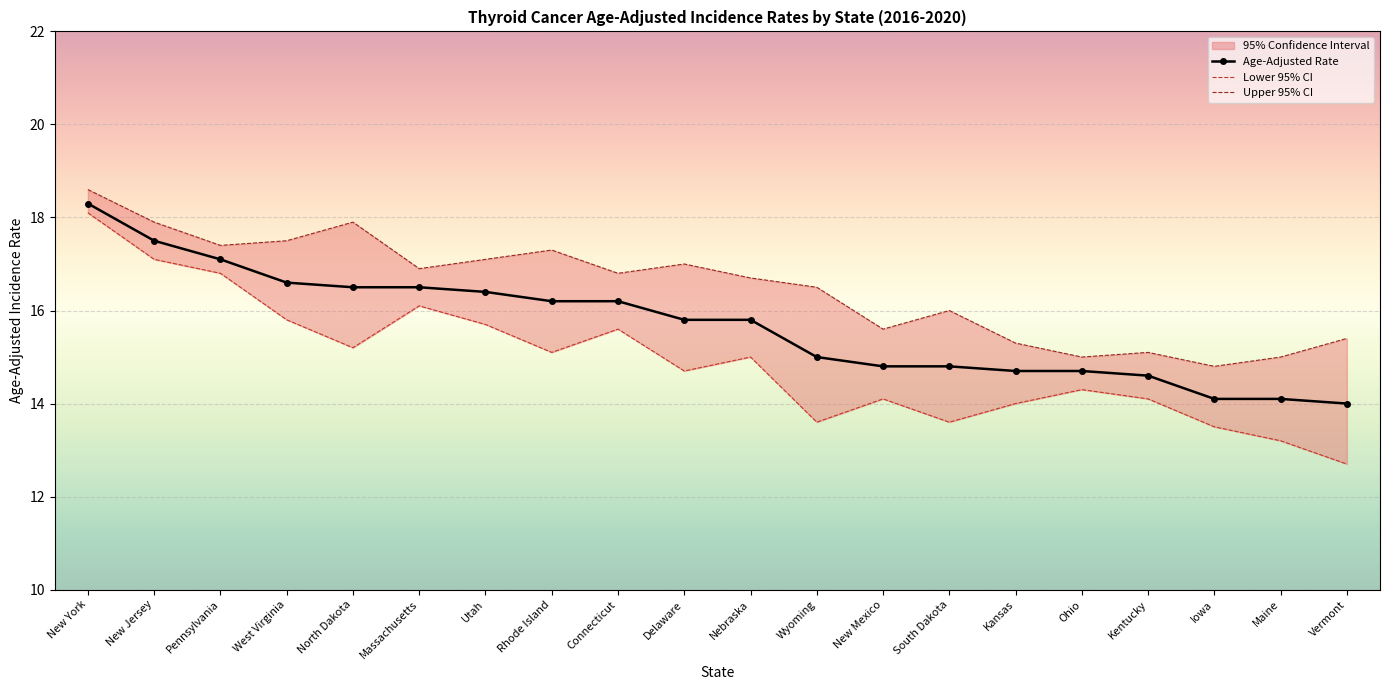

What is the greatest value displayed?

18.6